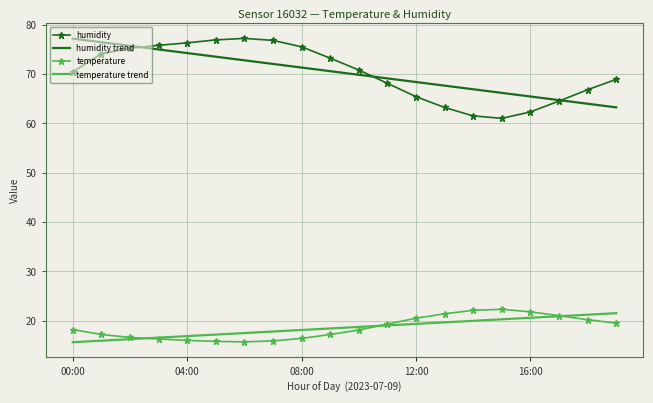

How many times do temperature trend and temperature cross each other?

3